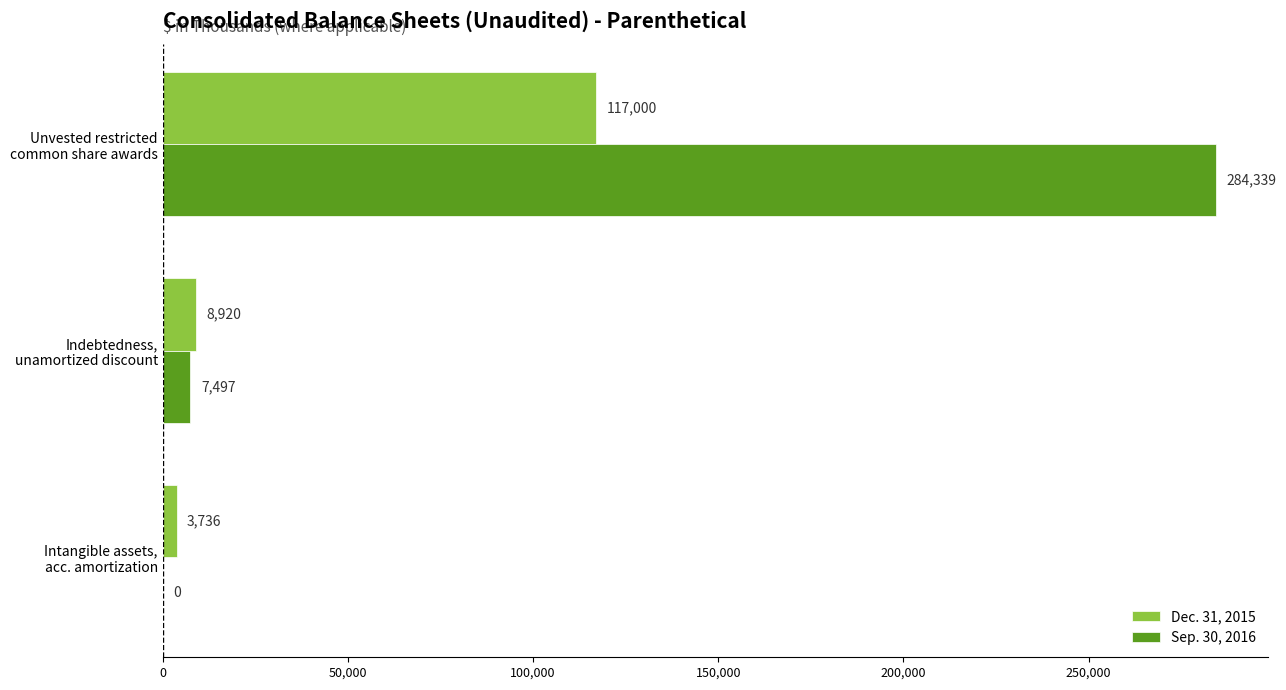

What is the highest value of the Sep. 30, 2016 series?

284339